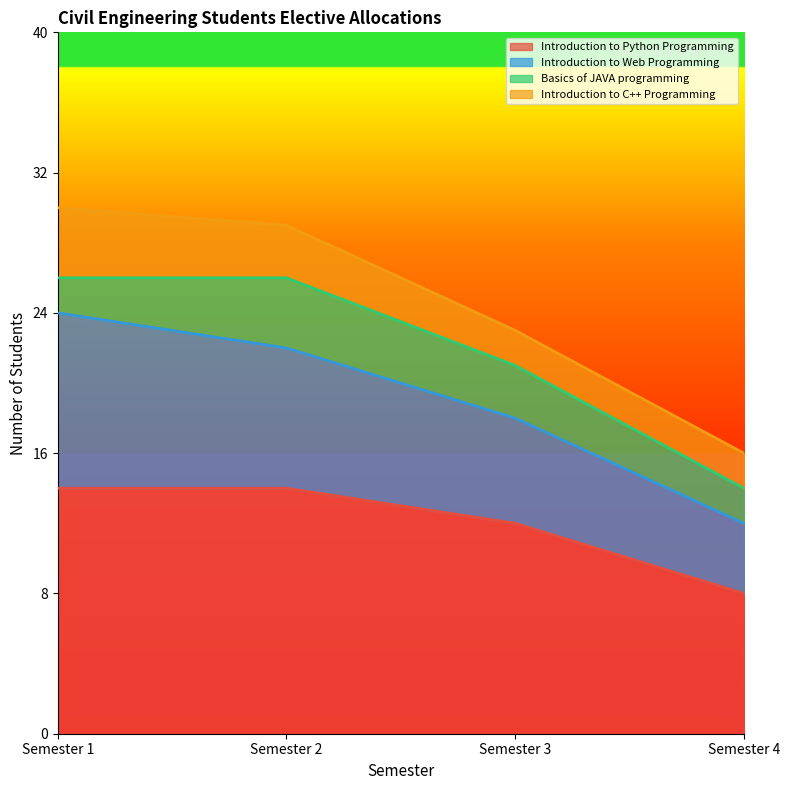

At how many categories does at least one series exceed 13?

2